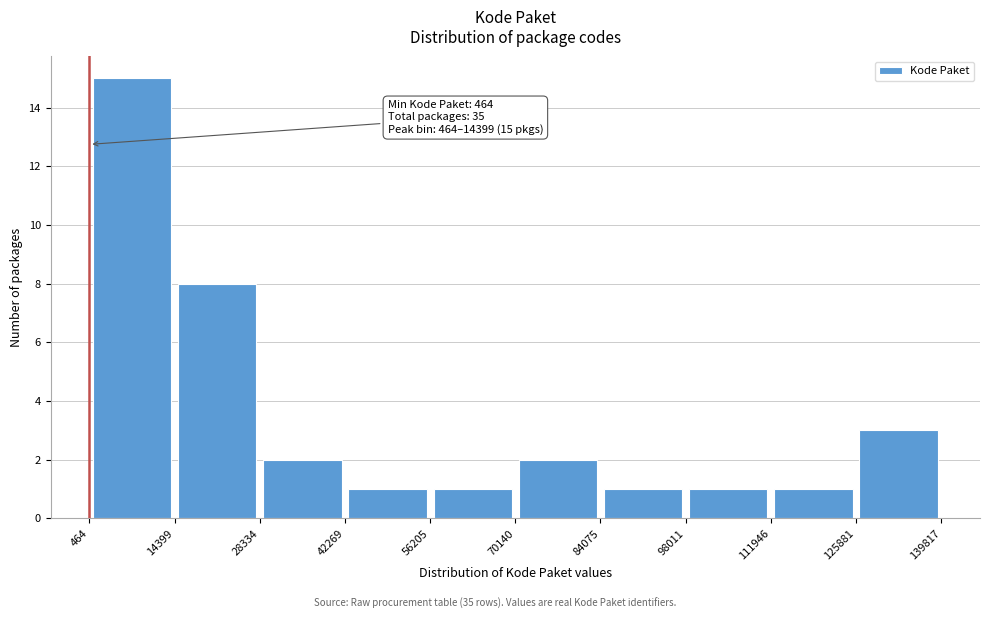

Over which range of the x-axis is the bar tallest?

464 to 14399